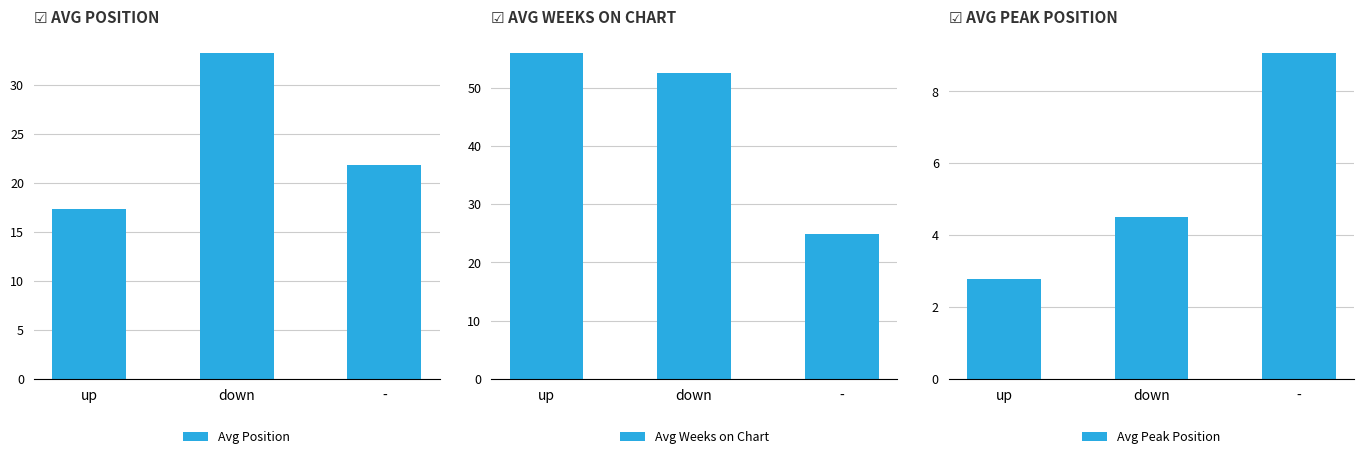

Is it true that Avg Weeks on Chart equals 24.9 at -?

True